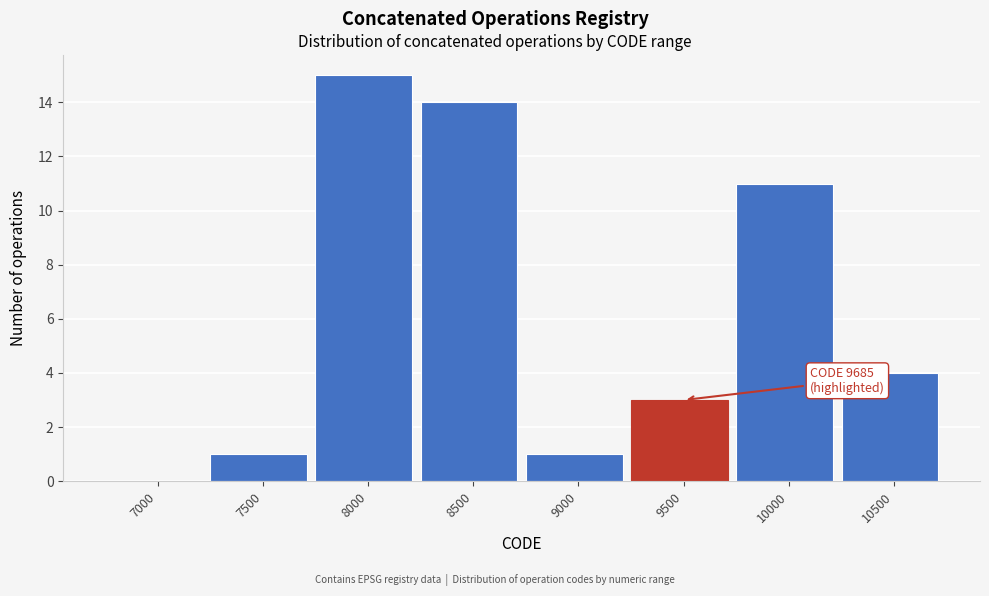

Reading right to left, what are all the values shown in this chart?

10500=4	10000=11	9500=3	9000=1	8500=14	8000=15	7500=1	7000=0